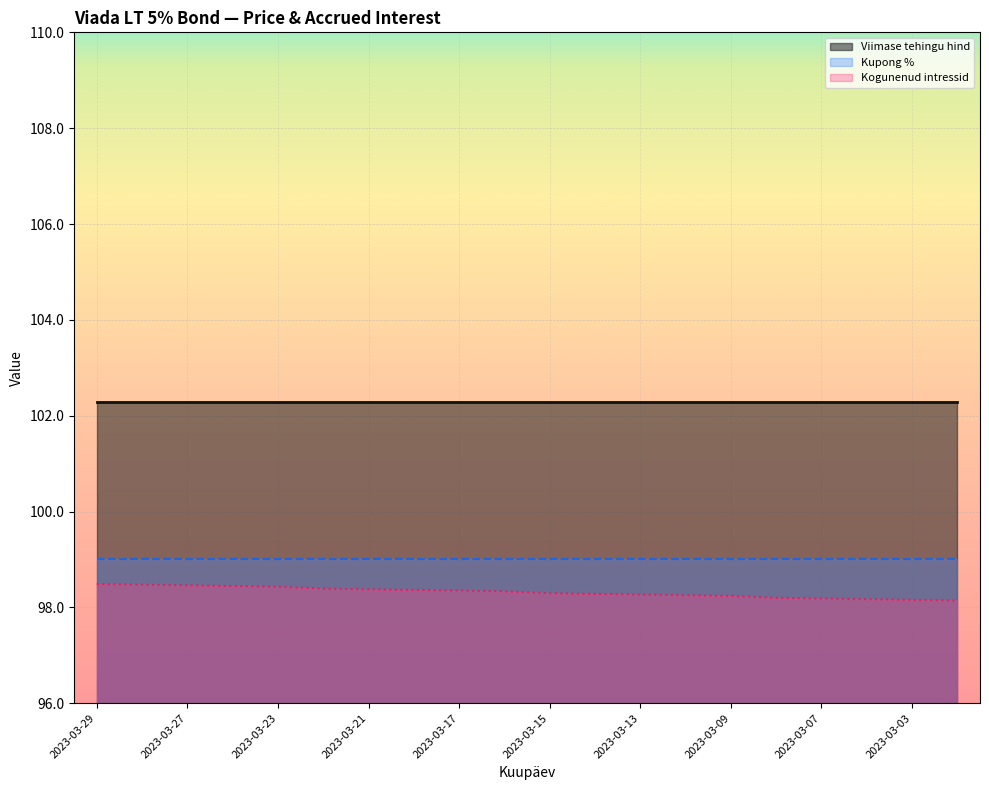

Which series has the largest total across all categories?

Viimase tehingu hind